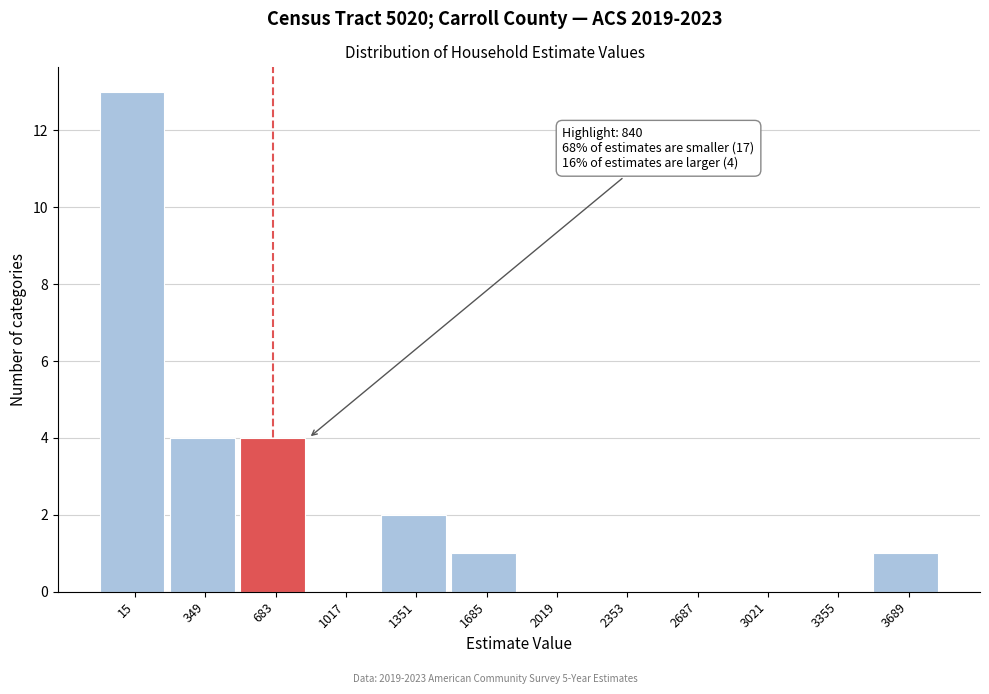

Reading left to right, what are all the values shown in this chart?

15=13	349=4	683=4	1017=0	1351=2	1685=1	2019=0	2353=0	2687=0	3021=0	3355=0	3689=1